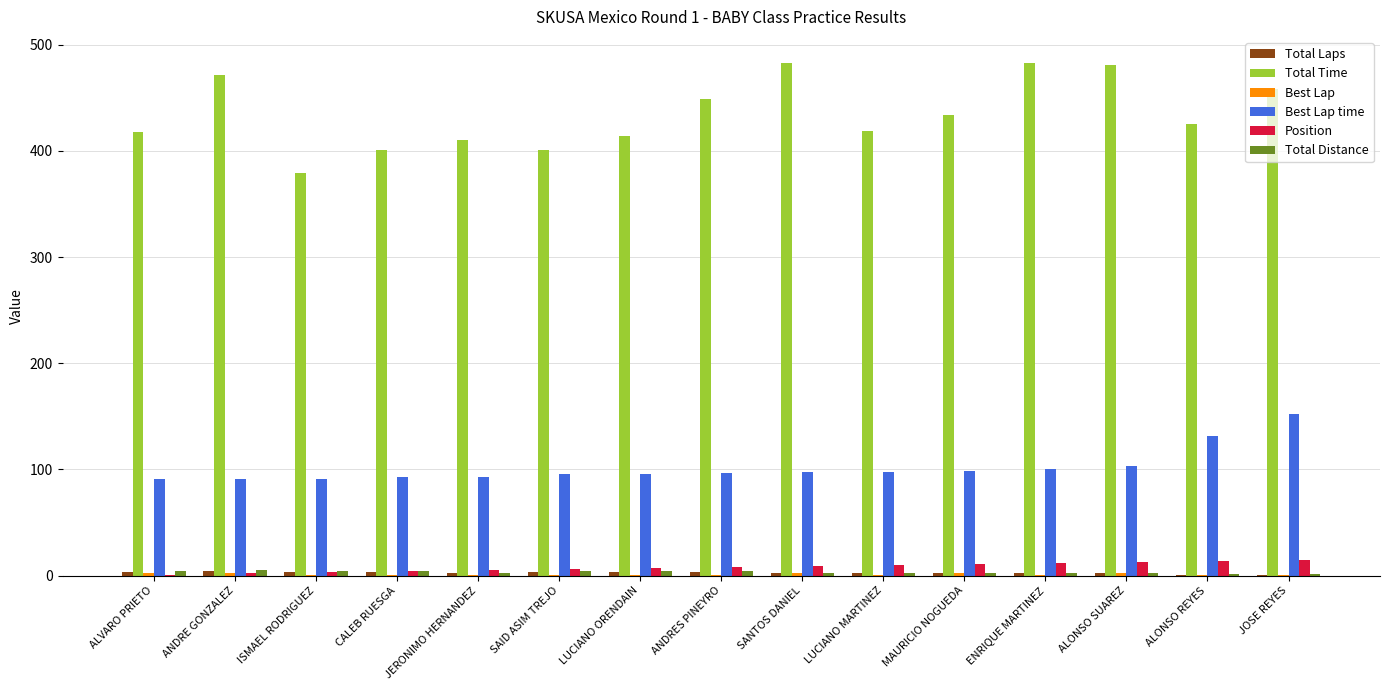

What is the sum of all Total Time values?

6525.3